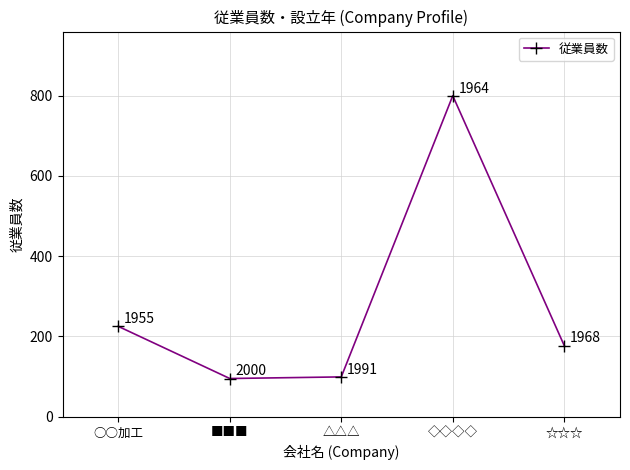

Count the number of categories in the chart.

5